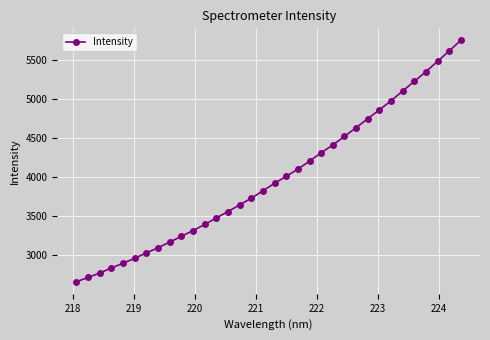

What is the difference between the second highest and minimum values?

2957.1